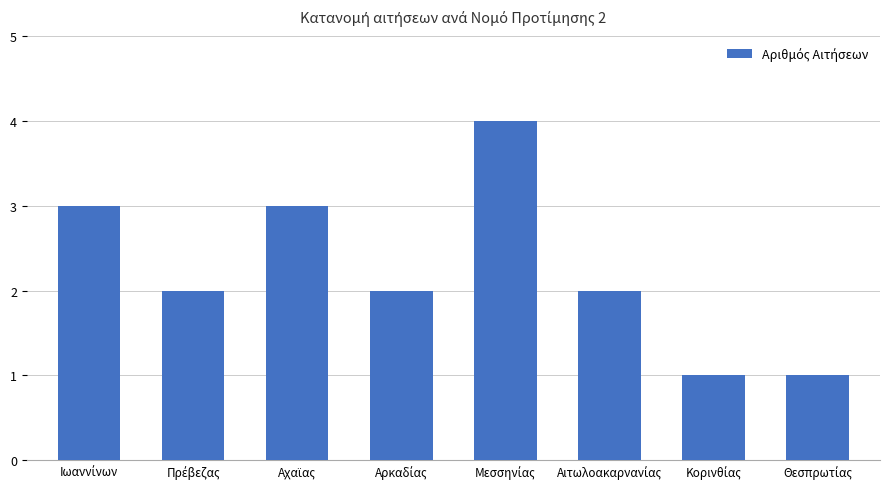

What is the greatest value displayed?

4